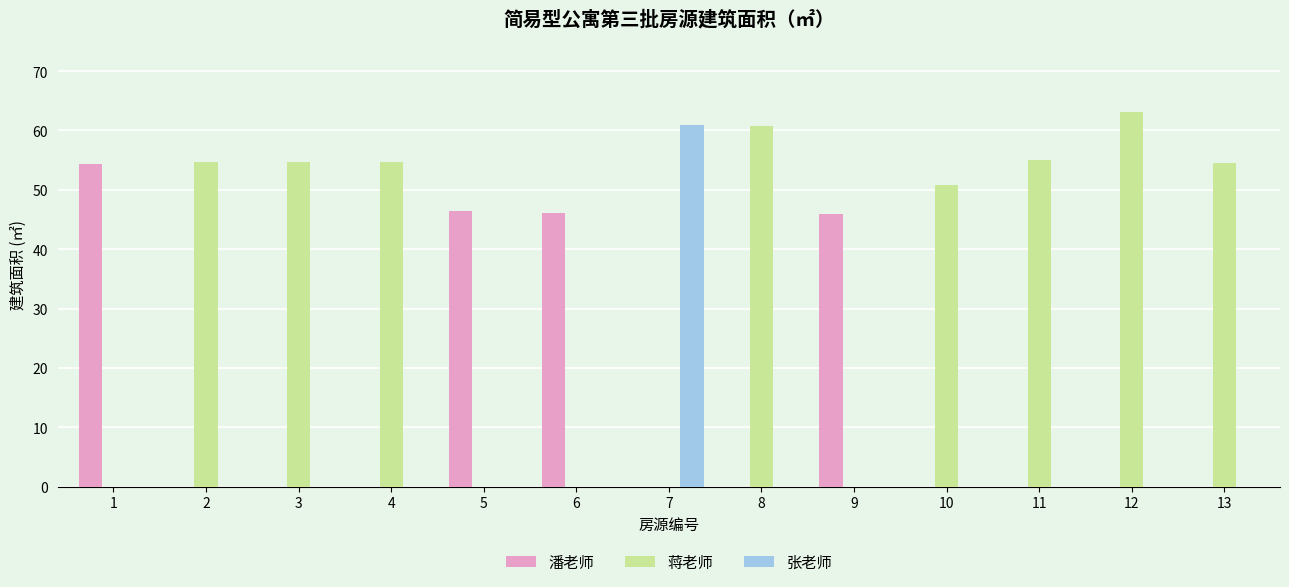

Between 1 and 6, which series saw the biggest shift?

潘老师